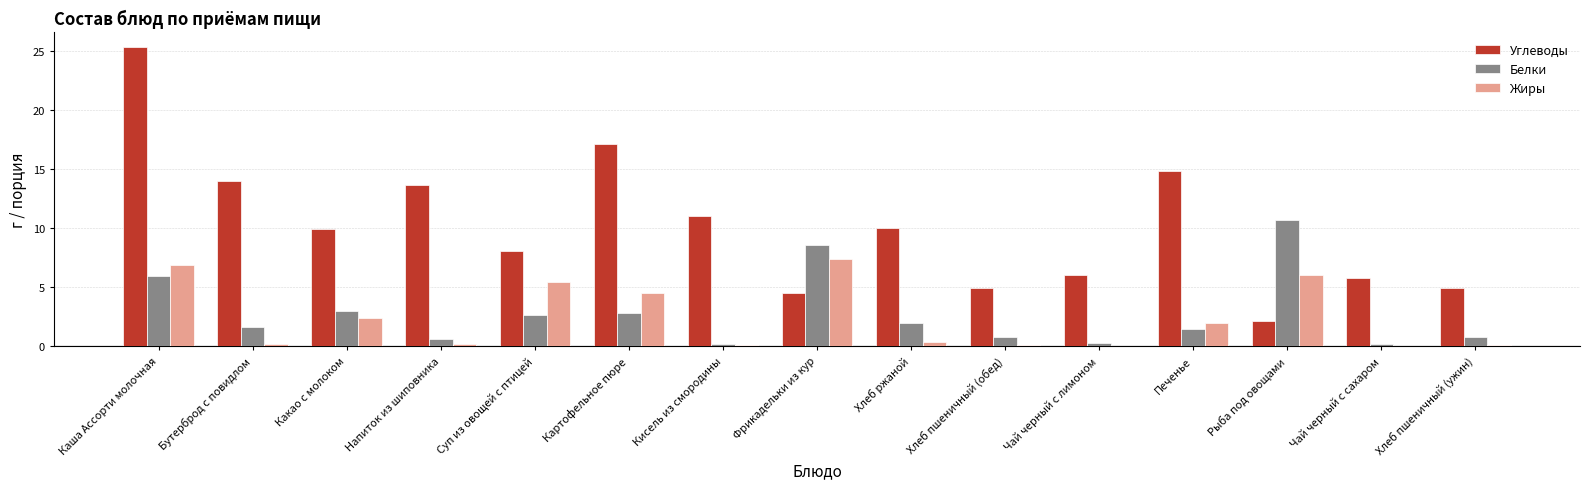

Which series has the widest spread of values?

Углеводы